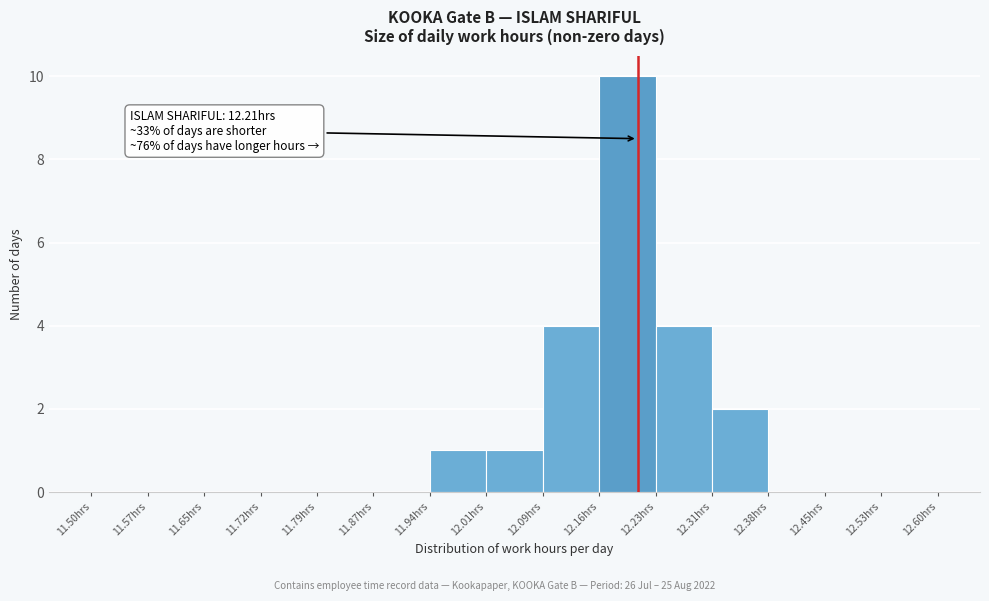

Which range on the x-axis has the tallest bar?

12.16 to 12.23